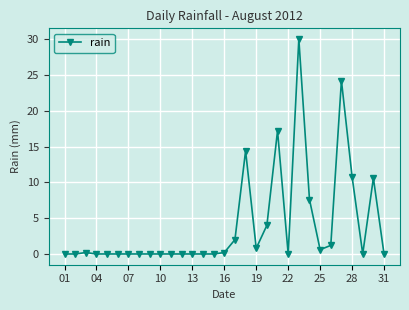

What is the sum of all values?

123.8